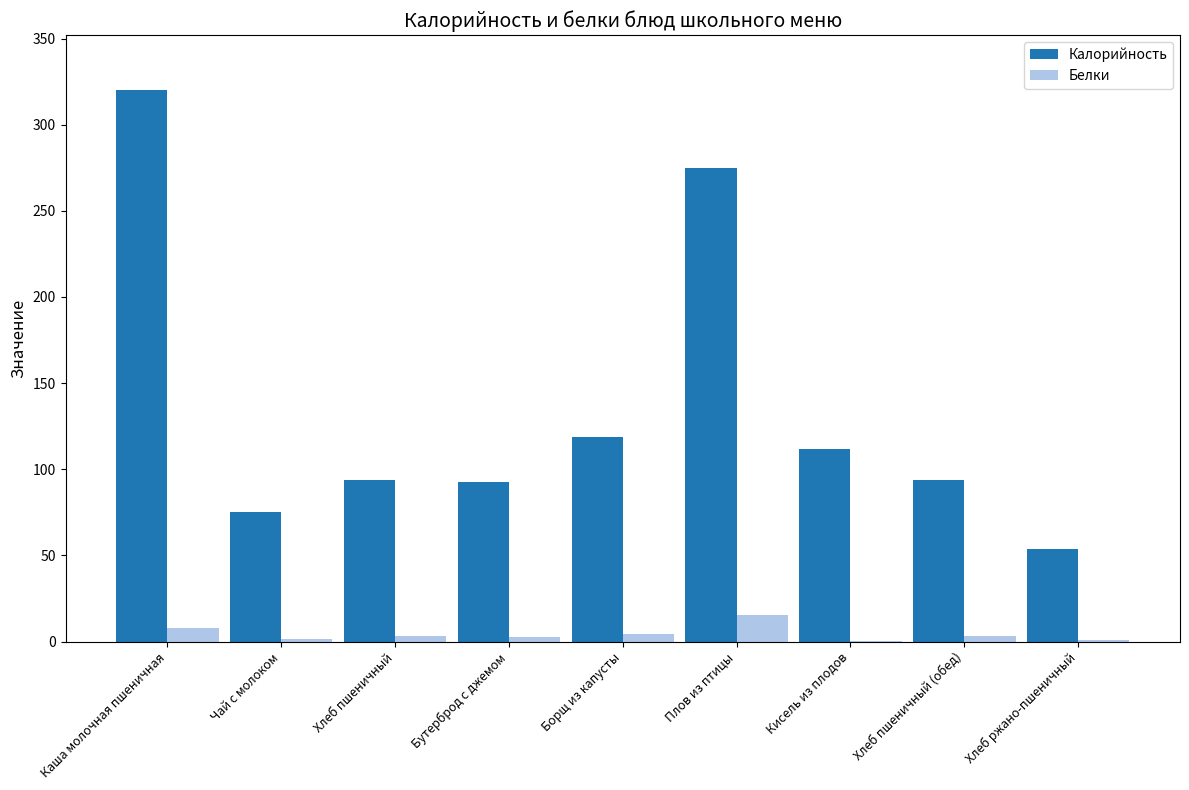

Is it true that Калорийность equals 113.8 at Чай с молоком?

False